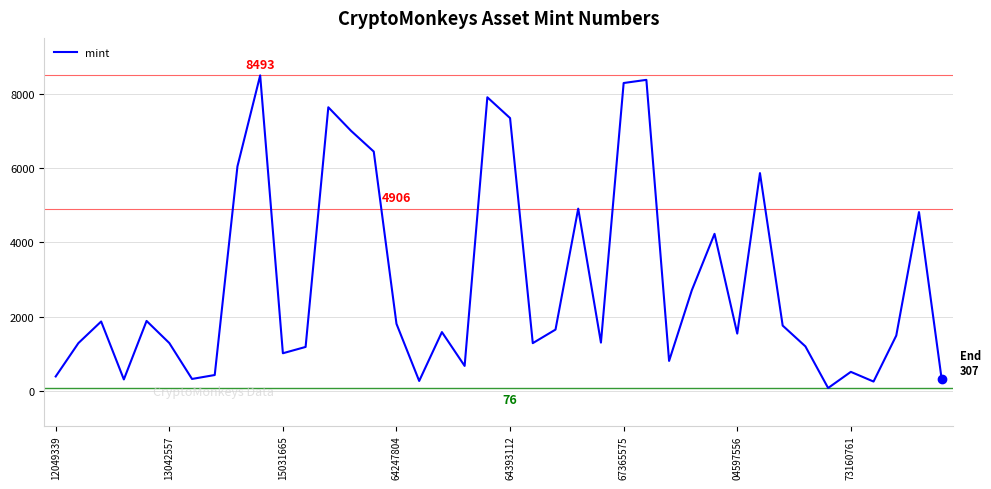

What is the maximum value shown in the chart?

8493